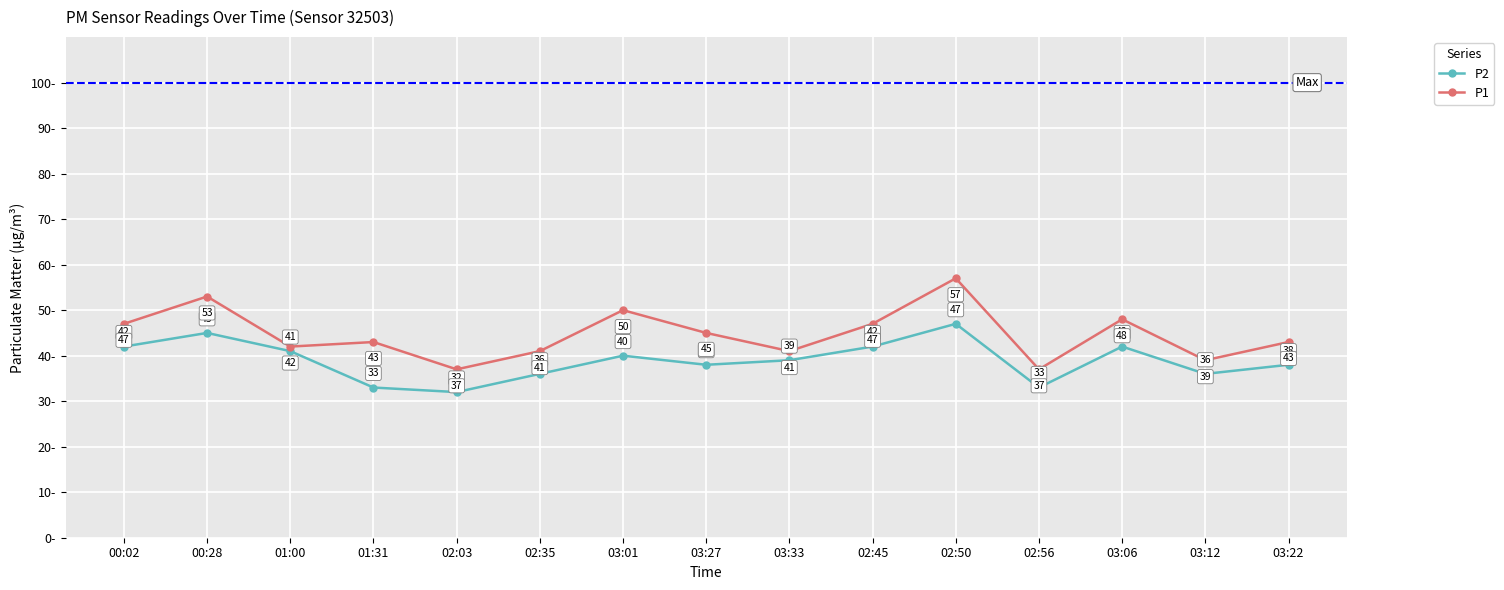

At how many categories does at least one series exceed 56?

1